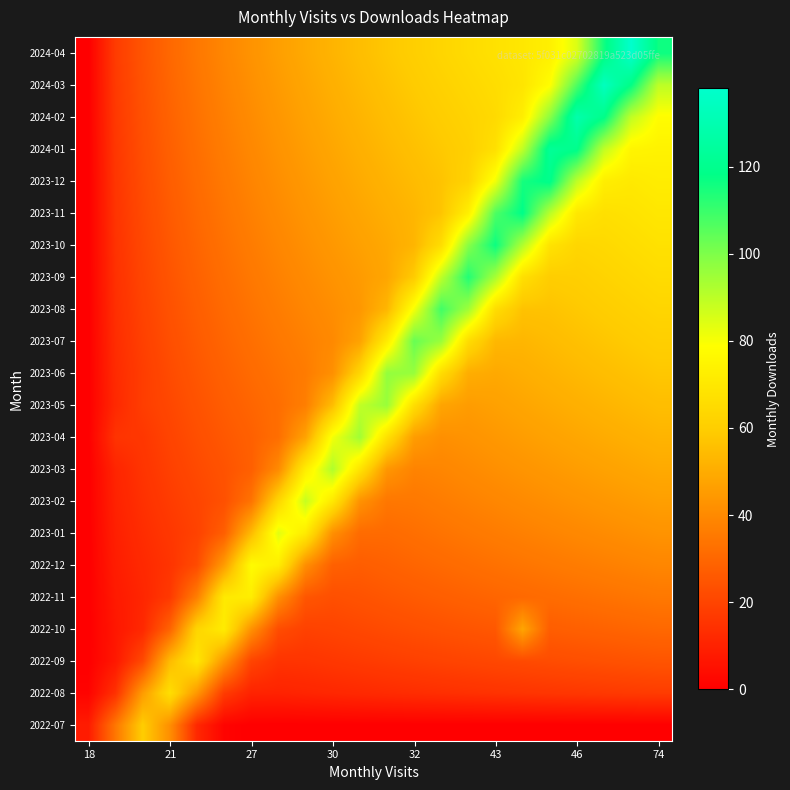

List the series in order of their peak value, highest first.

2024-04, 2024-03, 2024-02, 2024-01, 2023-12, 2023-11, 2023-10, 2023-09, 2023-08, 2023-07, 2023-06, 2023-05, 2023-04, 2023-03, 2023-02, 2023-01, 2022-12, 2022-11, 2022-10, 2022-09, 2022-08, 2022-07